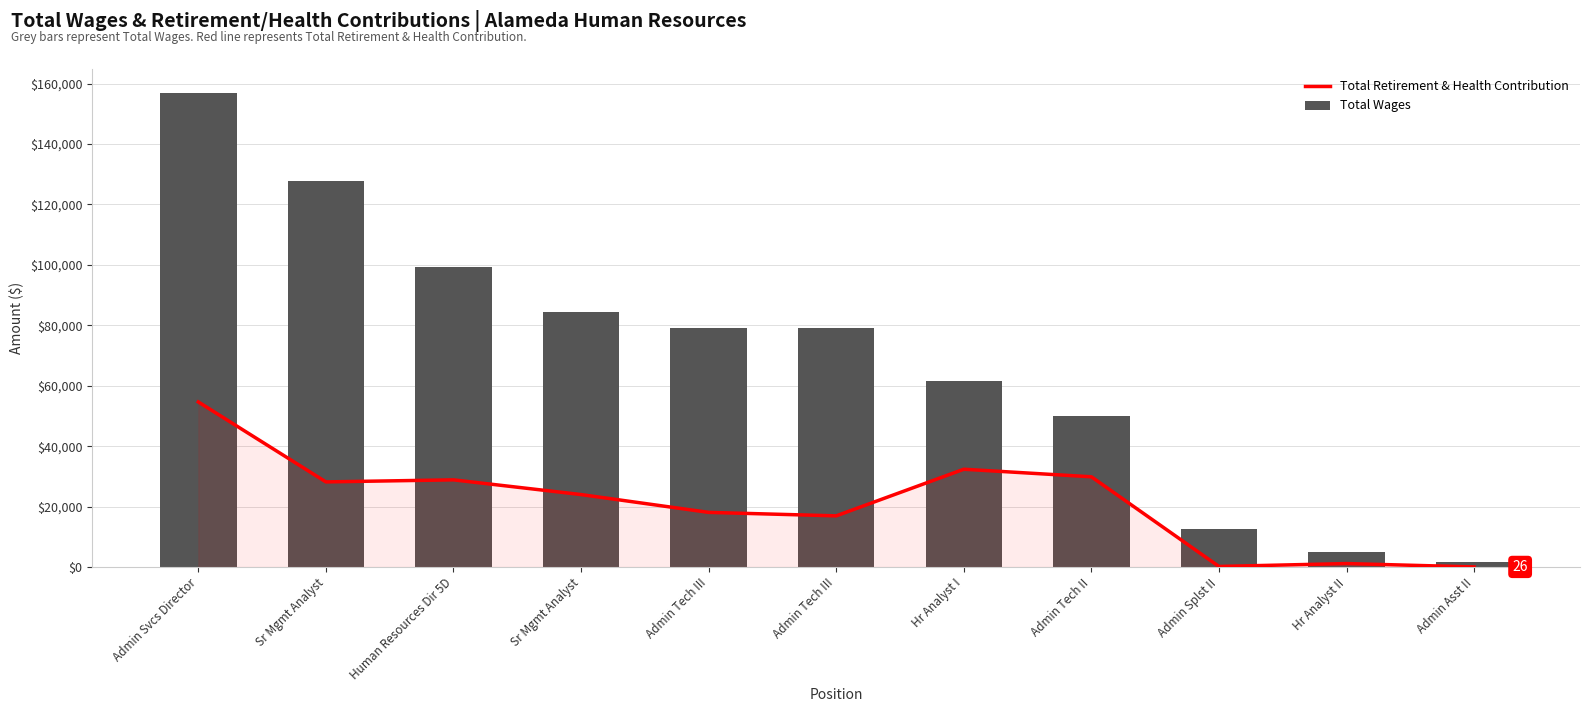

At how many categories does at least one series exceed 115907?

2